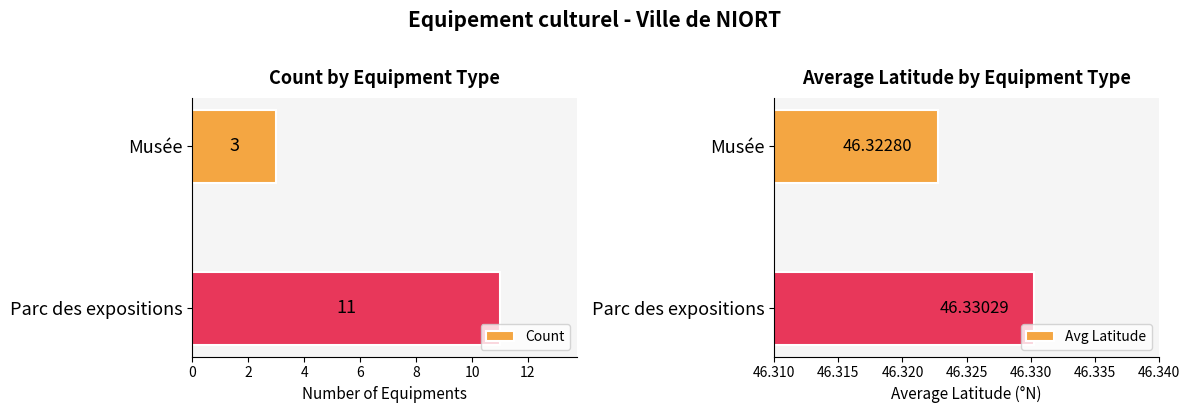

Is it true that Count equals 3 at Musée?

True